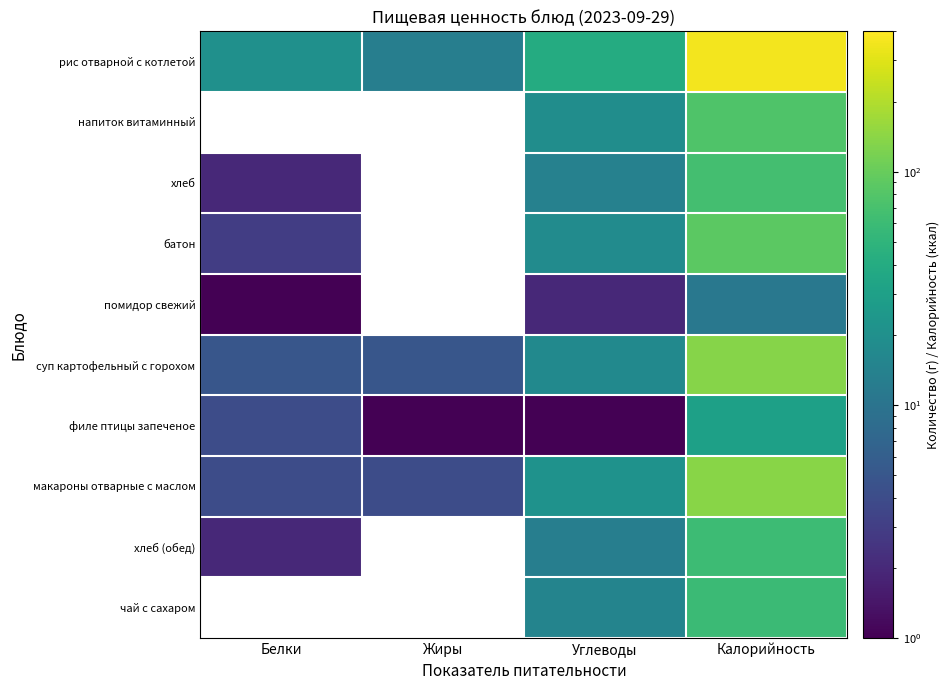

Which series has the largest range (max minus min)?

рис отварной с котлетой